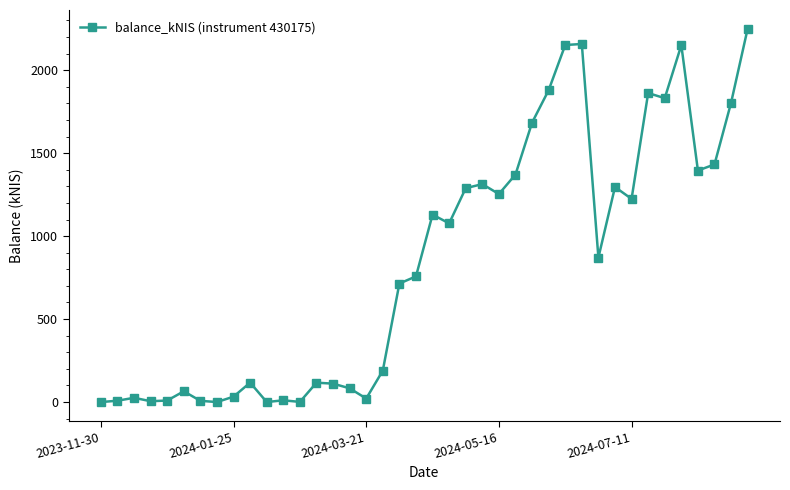

How many data points are above 870?

20